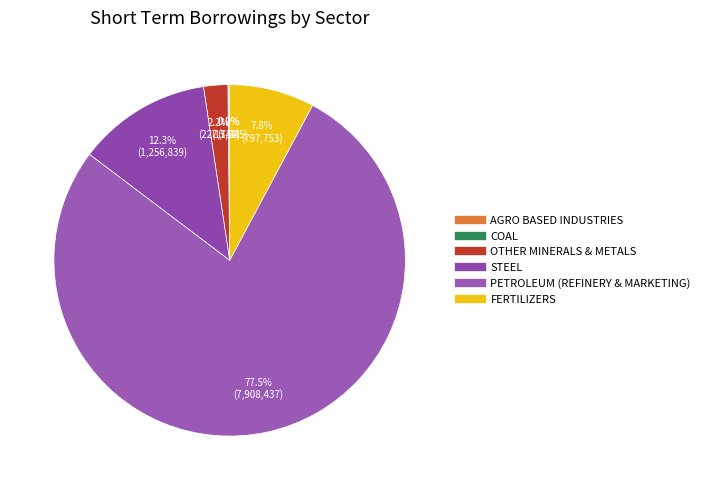

Rank the categories by value from highest to lowest.

PETROLEUM (REFINERY & MARKETING), STEEL, FERTILIZERS, OTHER MINERALS & METALS, AGRO BASED INDUSTRIES, COAL